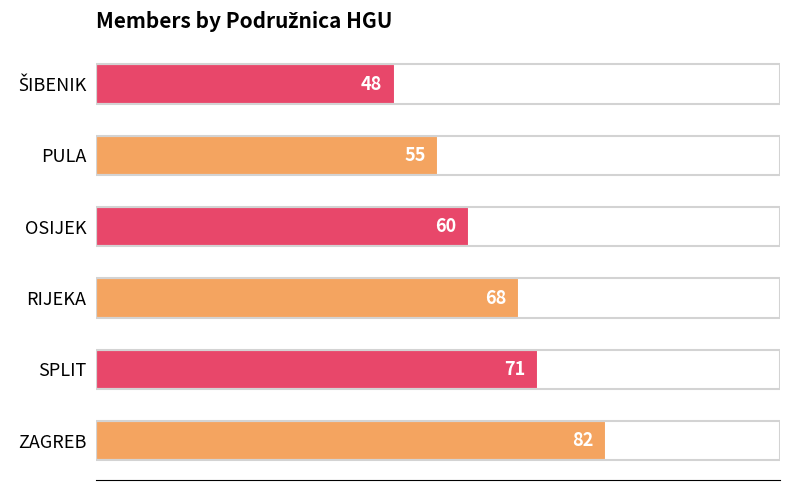

How many bars are there in total?

6